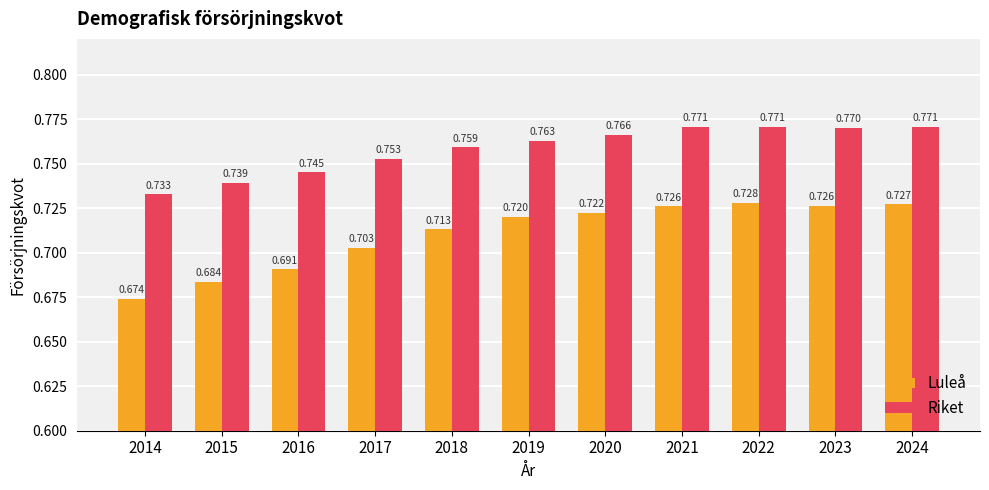

The value of Riket at 2014 is 0.7. True or false?

True